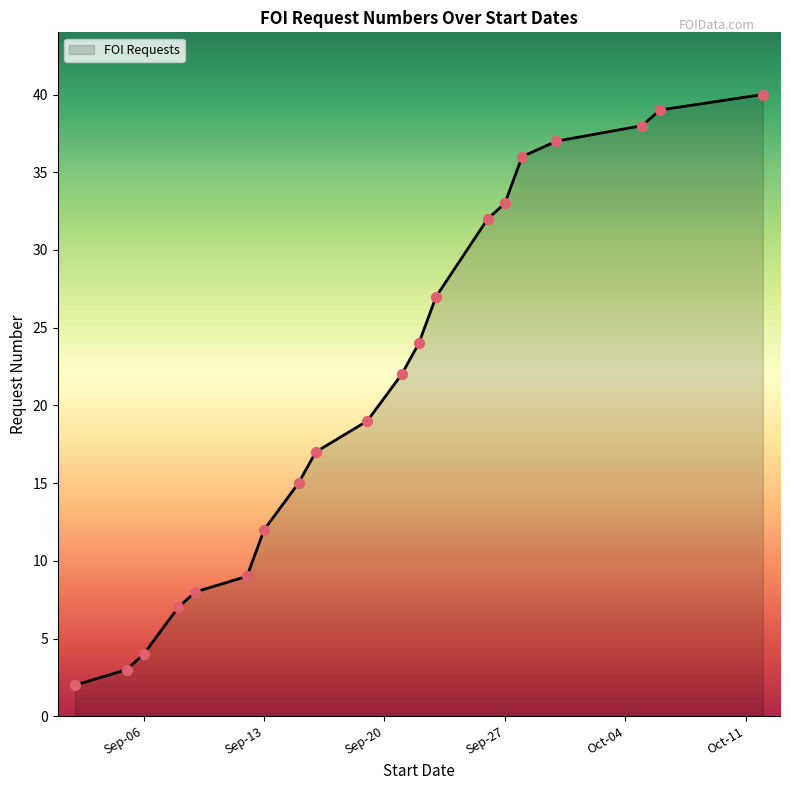

What is the maximum value shown in the chart?

40